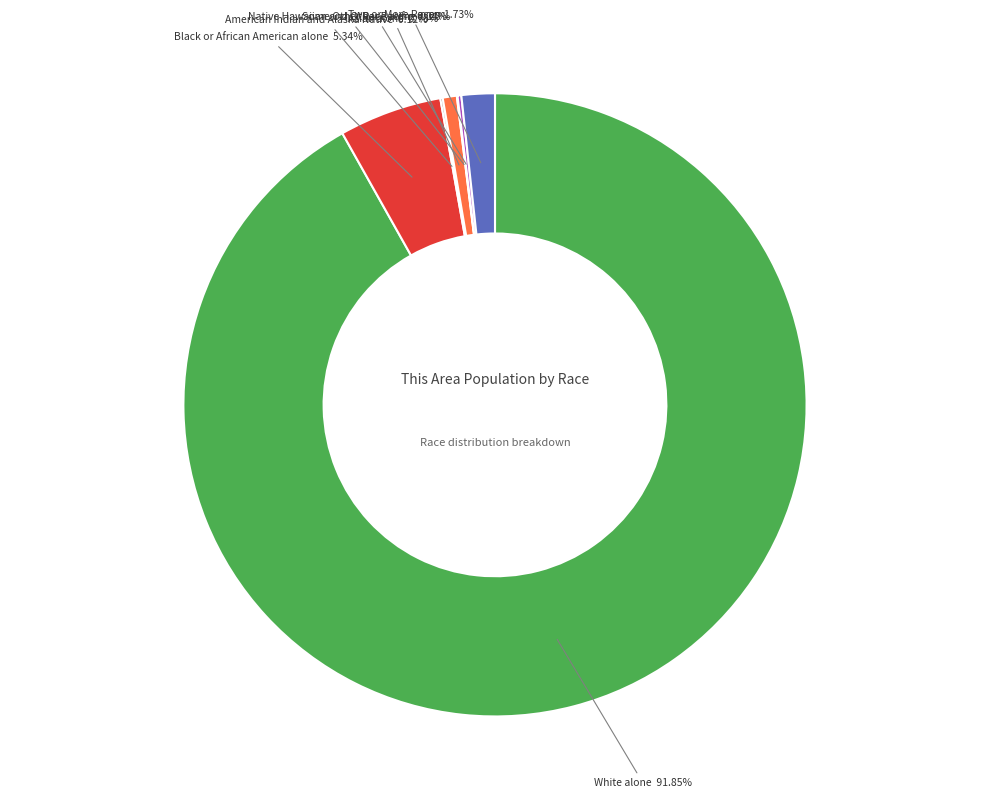

Does any single category account for the majority?

Yes